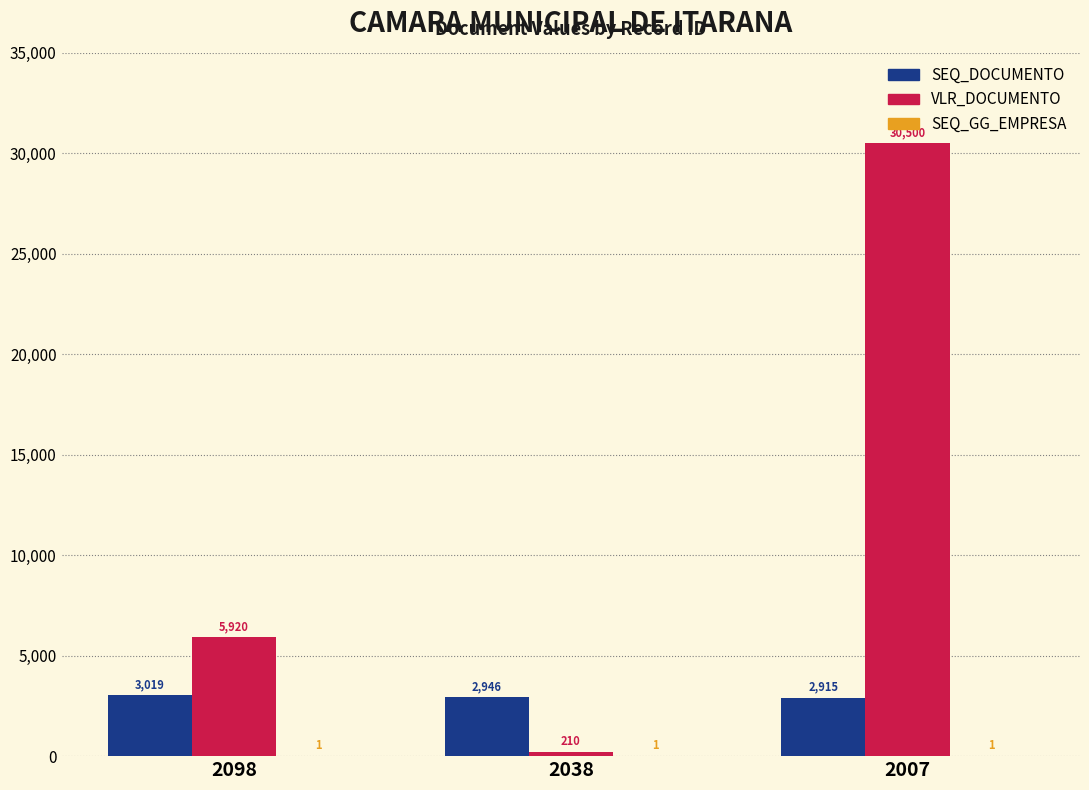

At which category does the chart reach its peak across all series?

2007